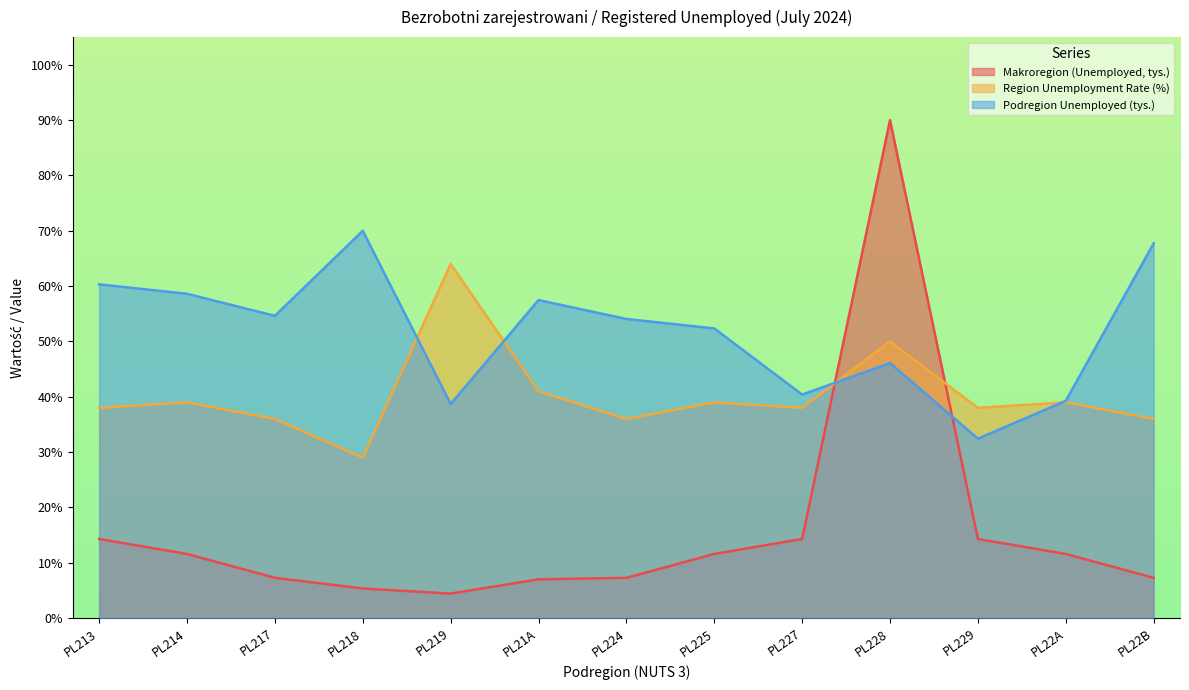

How many lines are shown in the chart?

3